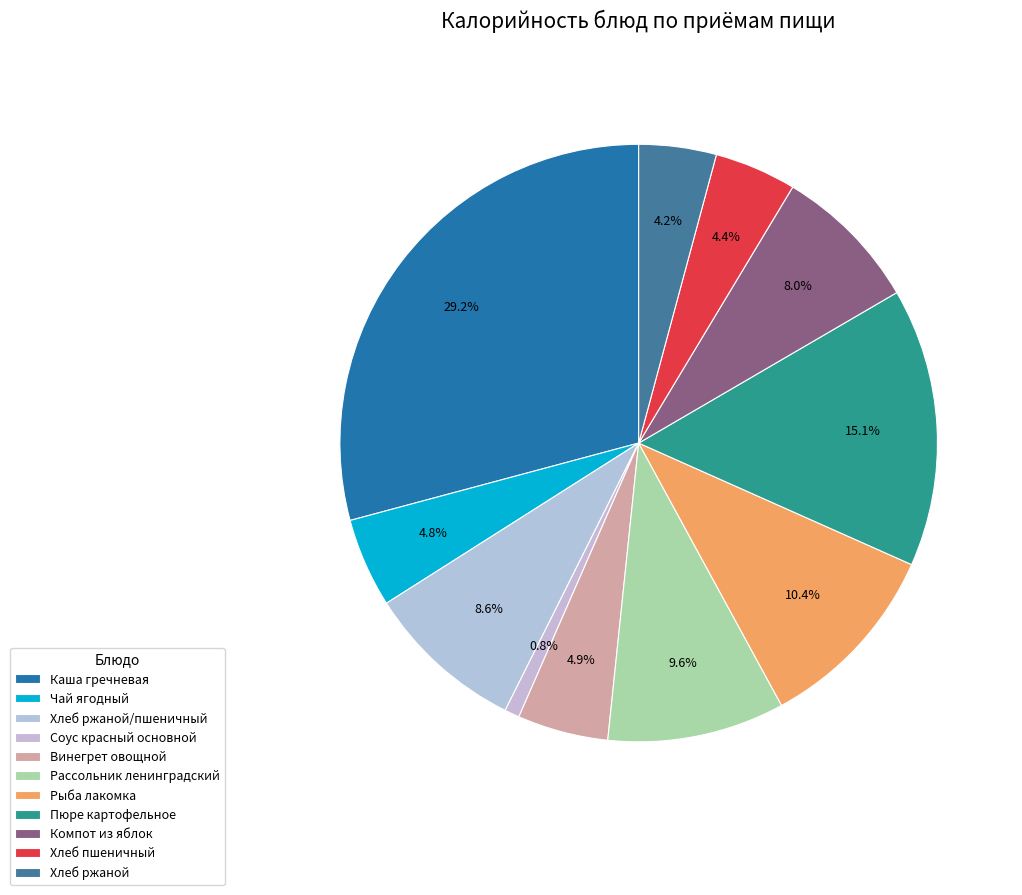

Which slice is the largest?

Каша гречневая